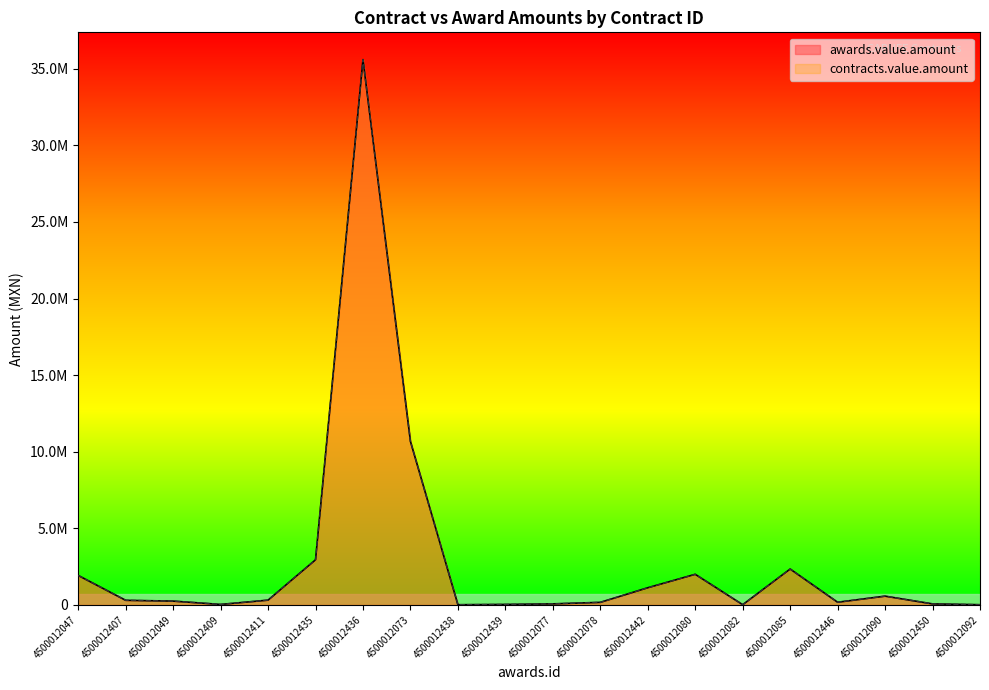

Reading left to right, extract all data points from this chart.

awards.value.amount: 4500012047=1924951.8	4500012407=302203.9	4500012049=250000.0	4500012409=33562.1	4500012411=313501.5	4500012435=2947562.9	4500012436=35599938.5	4500012073=10673136.6	4500012438=14435.1	4500012439=33040.0	4500012077=70000.0	4500012078=168702.7	4500012442=1121742.9	4500012080=1999919.0	4500012082=16054.0	4500012085=2344431.9	4500012446=176000.0	4500012090=573526.3	4500012450=68548.2	4500012092=14894.5
contracts.value.amount: 4500012047=1924951.8	4500012407=302203.9	4500012049=250000.0	4500012409=33562.1	4500012411=313501.5	4500012435=2947562.9	4500012436=35599938.5	4500012073=10673136.6	4500012438=14435.1	4500012439=33040.0	4500012077=70000.0	4500012078=168702.7	4500012442=1121742.9	4500012080=1999919.0	4500012082=16054.0	4500012085=2344431.9	4500012446=176000.0	4500012090=573526.3	4500012450=68548.2	4500012092=14894.5